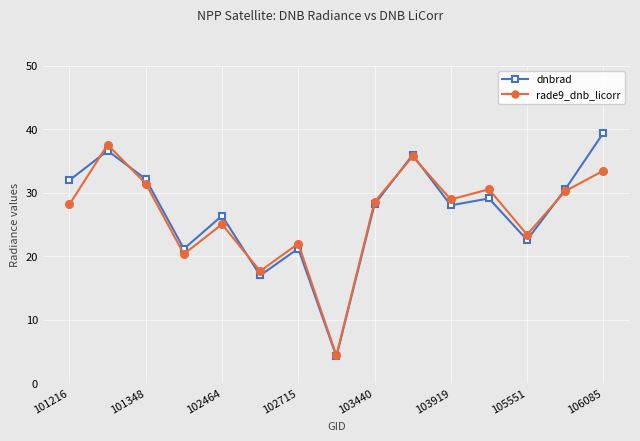

What is the sum of all dnbrad values?

404.2